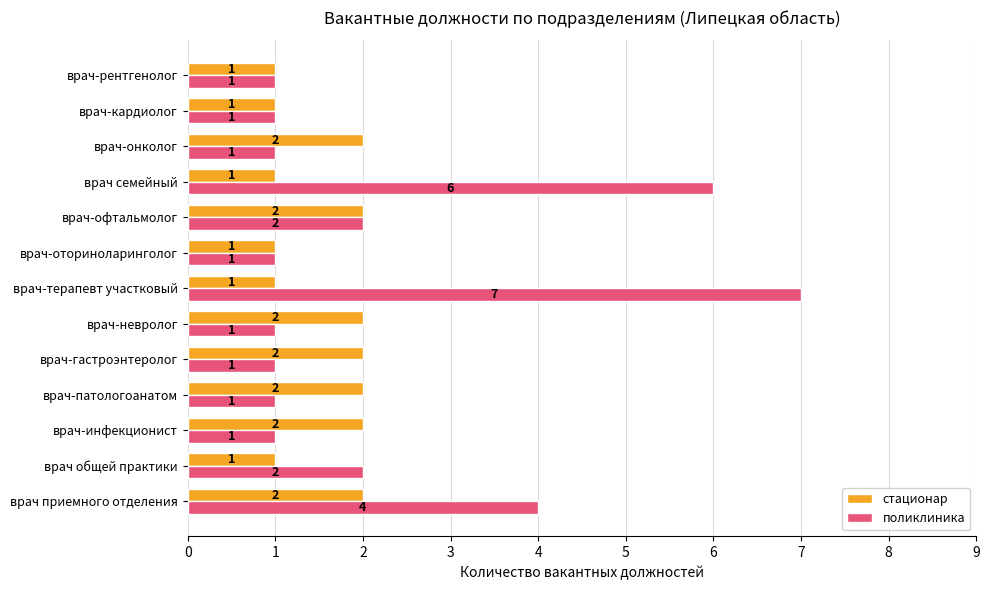

What is the maximum value for стационар?

2